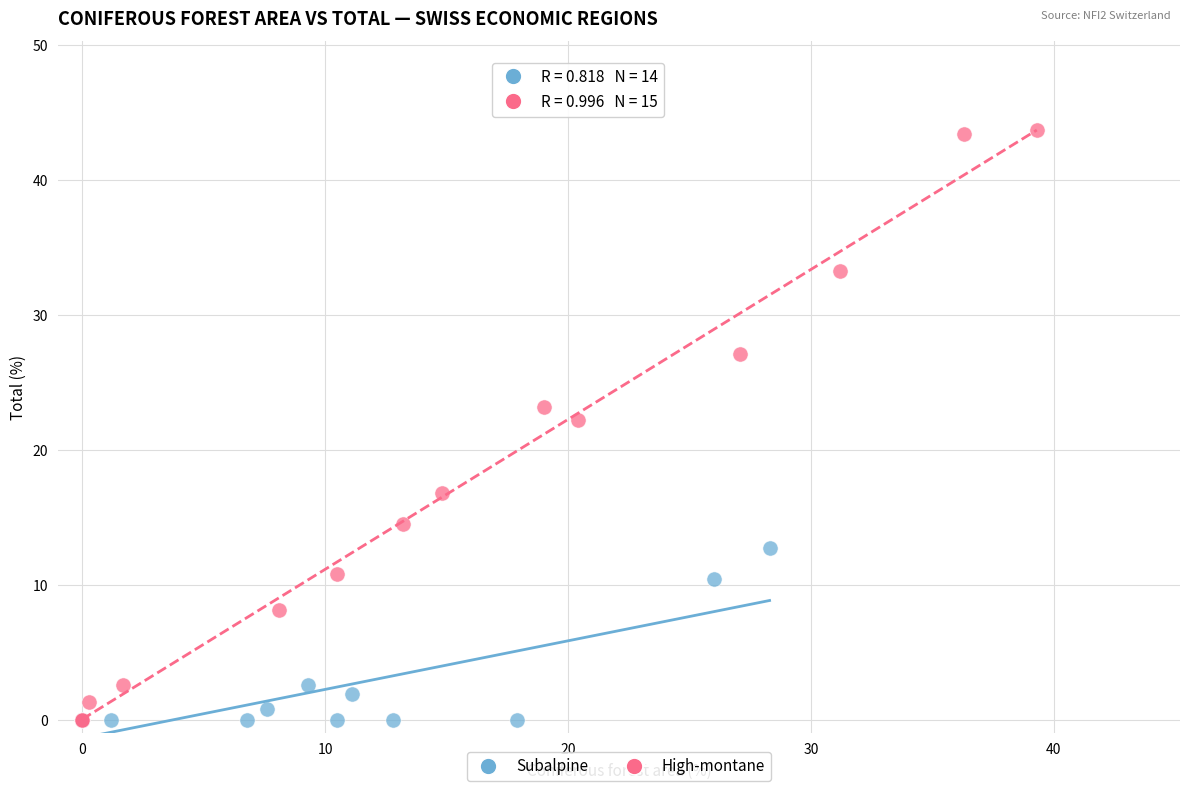

Which series has the widest spread of Y values?

High-montane